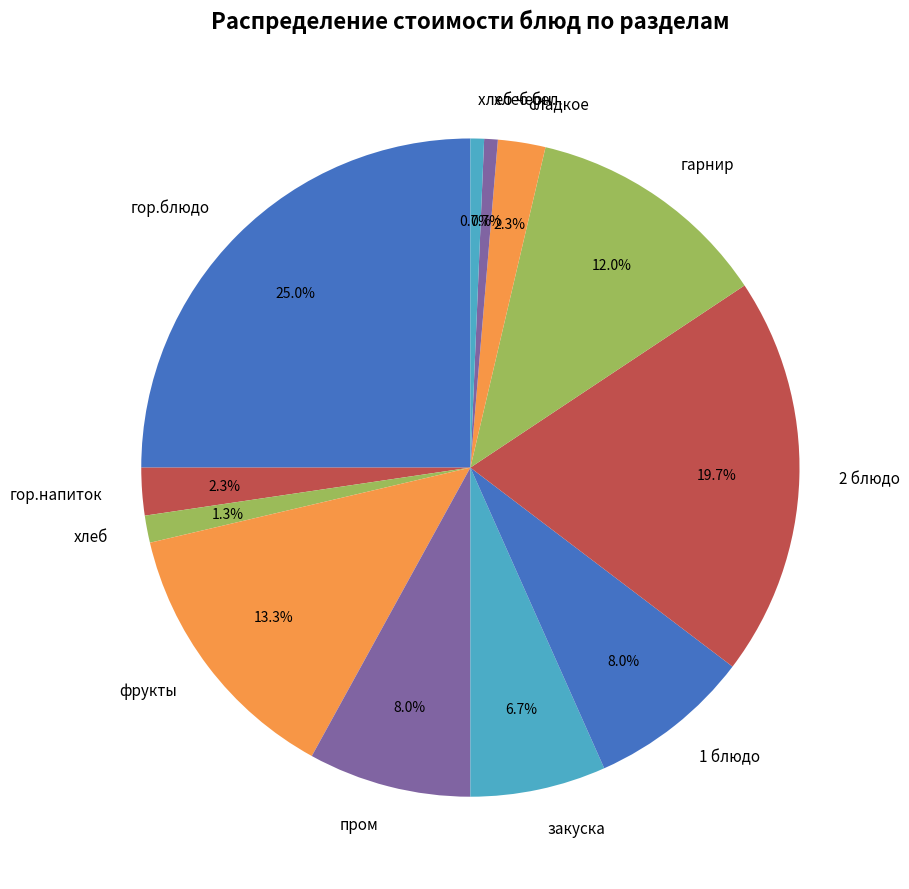

The хлеб бел. slice represents 1% of the pie. True or false?

True